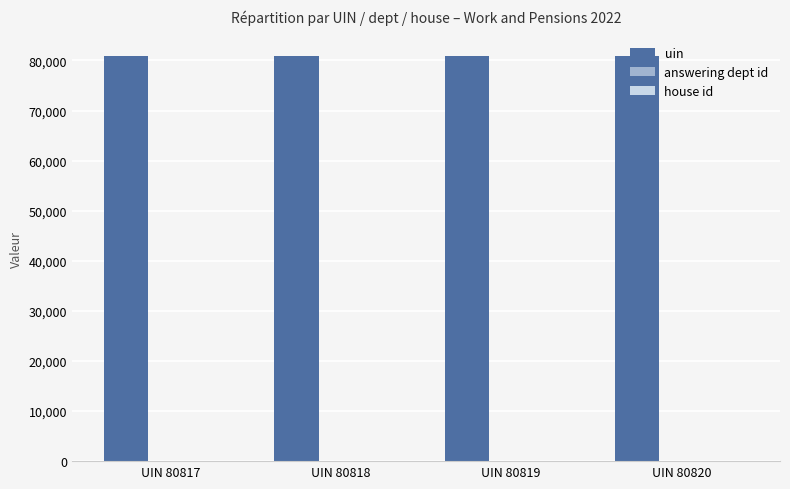

Which series has the largest total across all categories?

uin